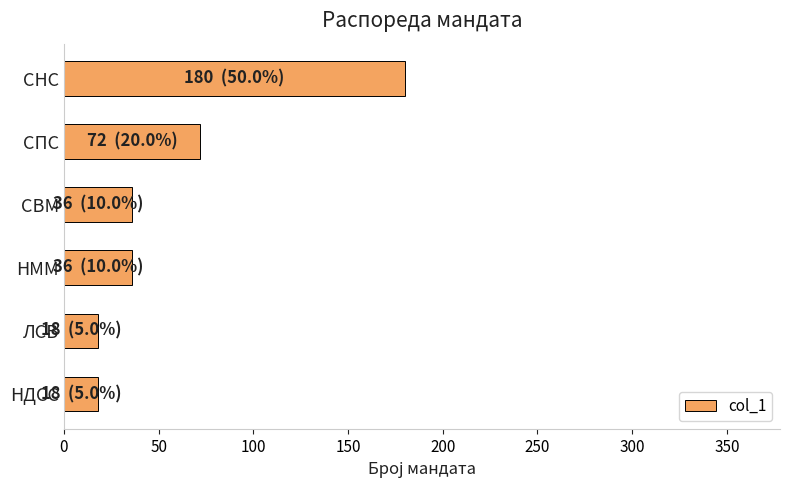

True or false: the data shows 52 at НММ.

False